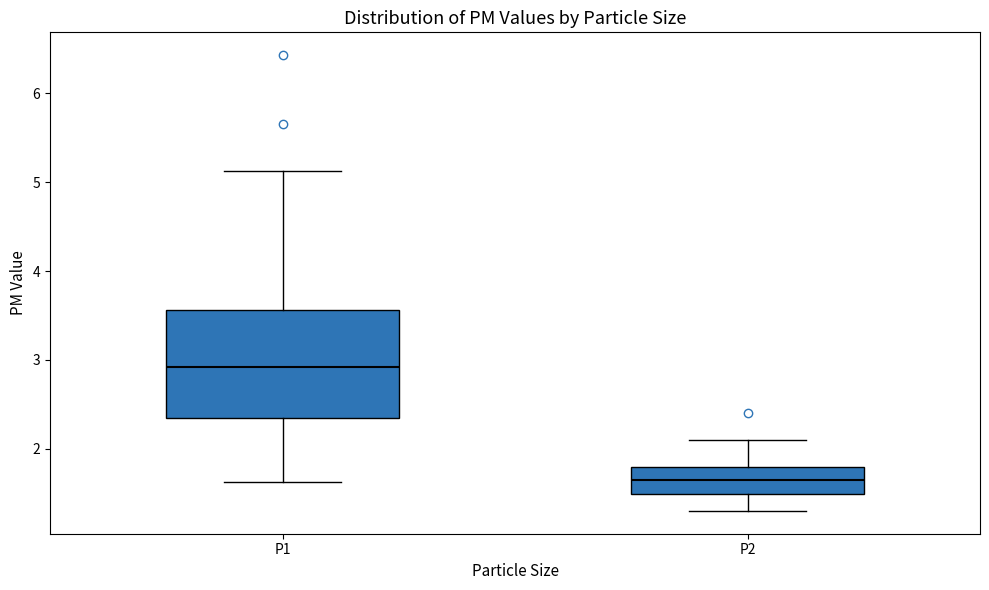

Where is the lower edge of the box for P1 on the y-axis? The values are not printed on the chart, so give them approximately, as read against the axis.

2.3